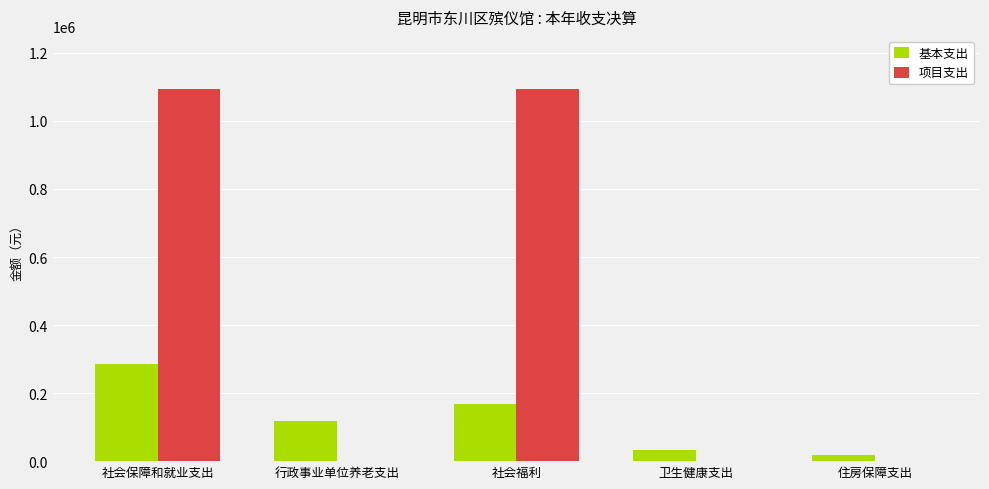

Between 社会福利 and 住房保障支出, which series saw the biggest shift?

项目支出